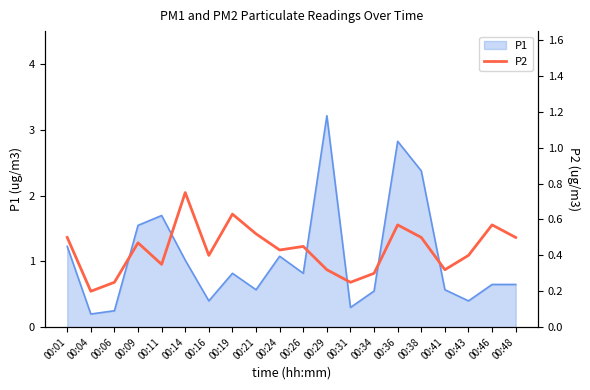

Is it true that the value at 00:43 is 0.4?

True